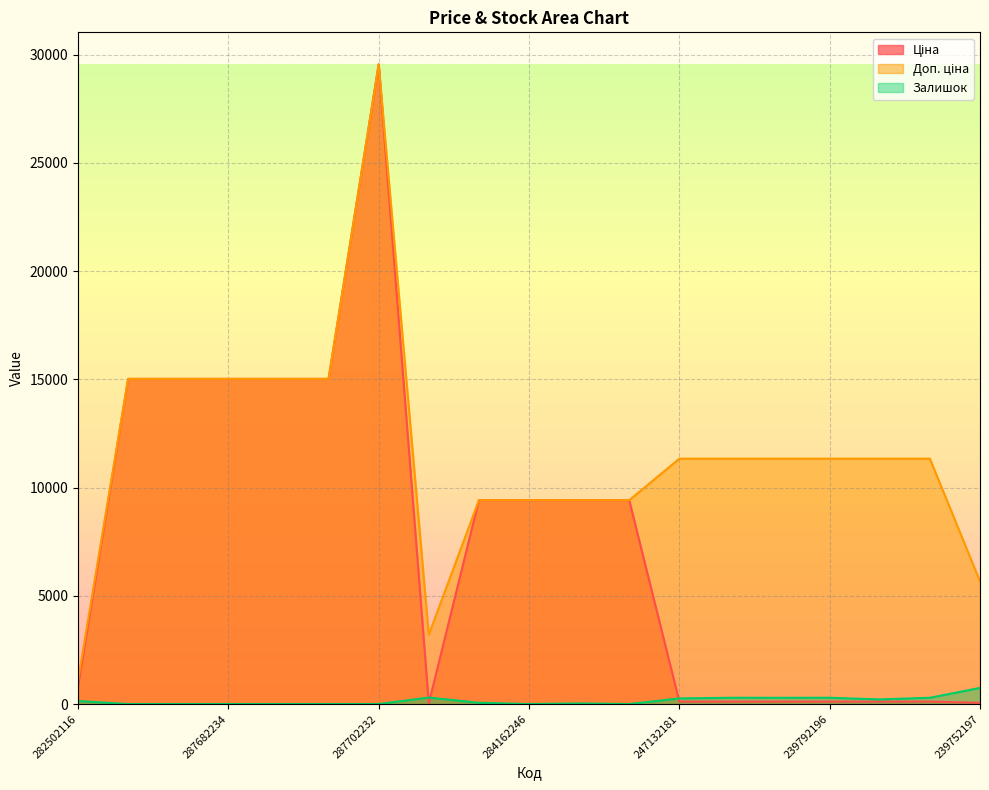

What are all the series names shown in the legend?

Ціна, Доп. ціна, Залишок